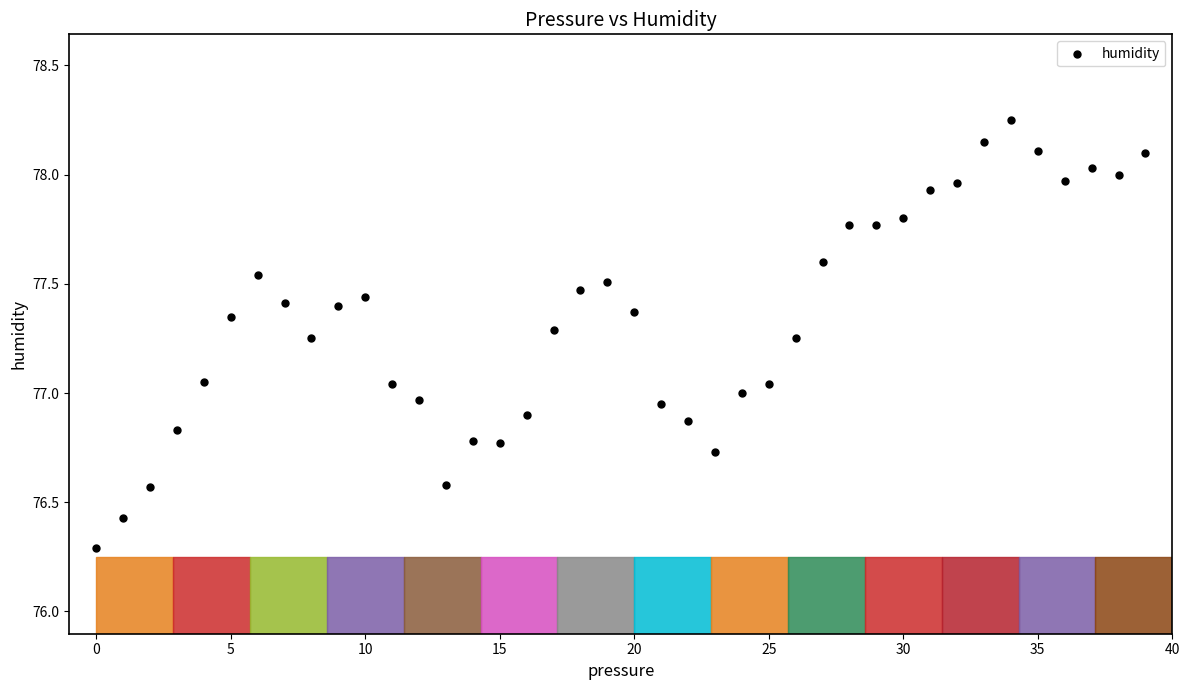

What is the range of Y values (max minus min)?

2.0